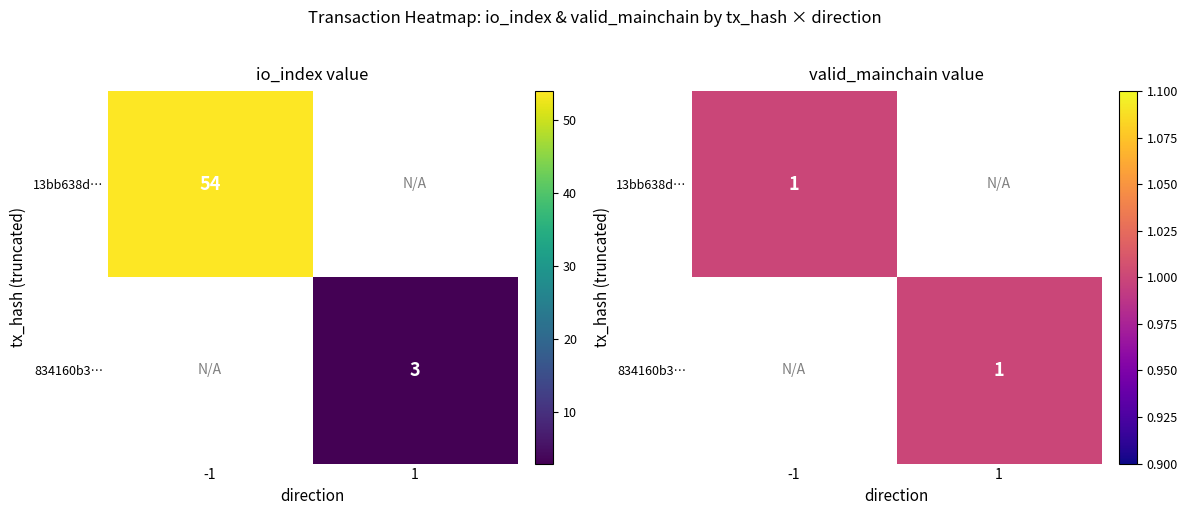

Is the value of 13bb638d8240a07f4ffb66a718e0841694077b2 at direction greater than the value of 834160b3f13ad5721a396d120d4bab38bed8e4e at io_index?

No